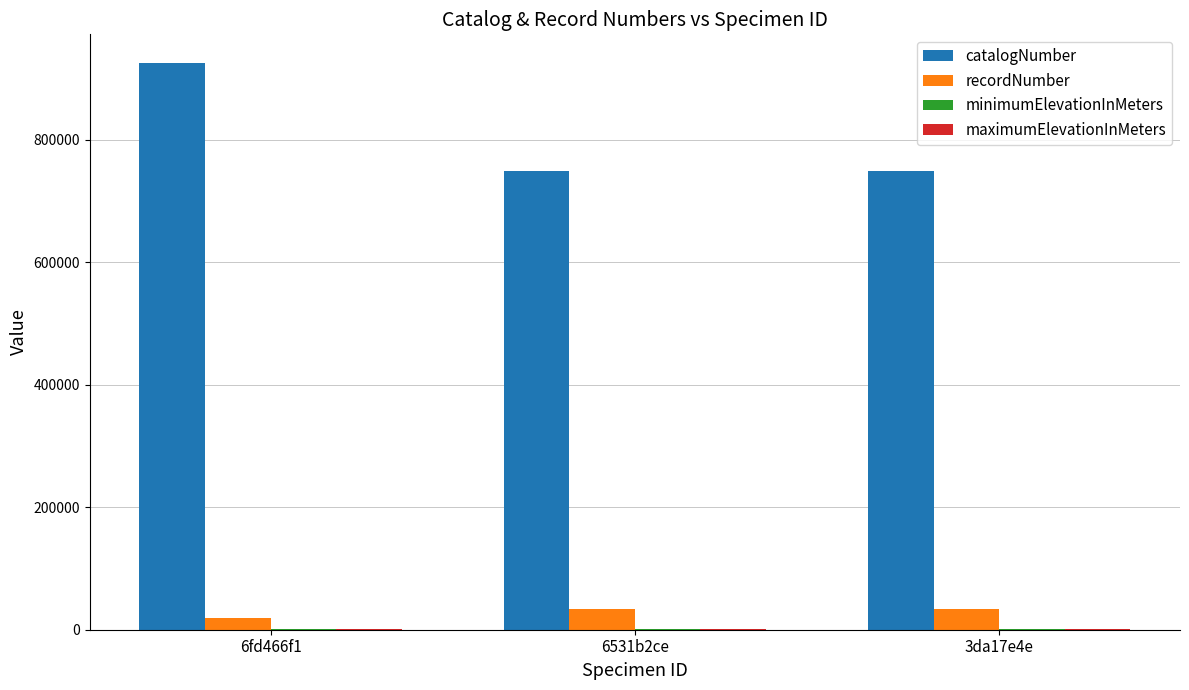

How many series are shown in this chart?

4